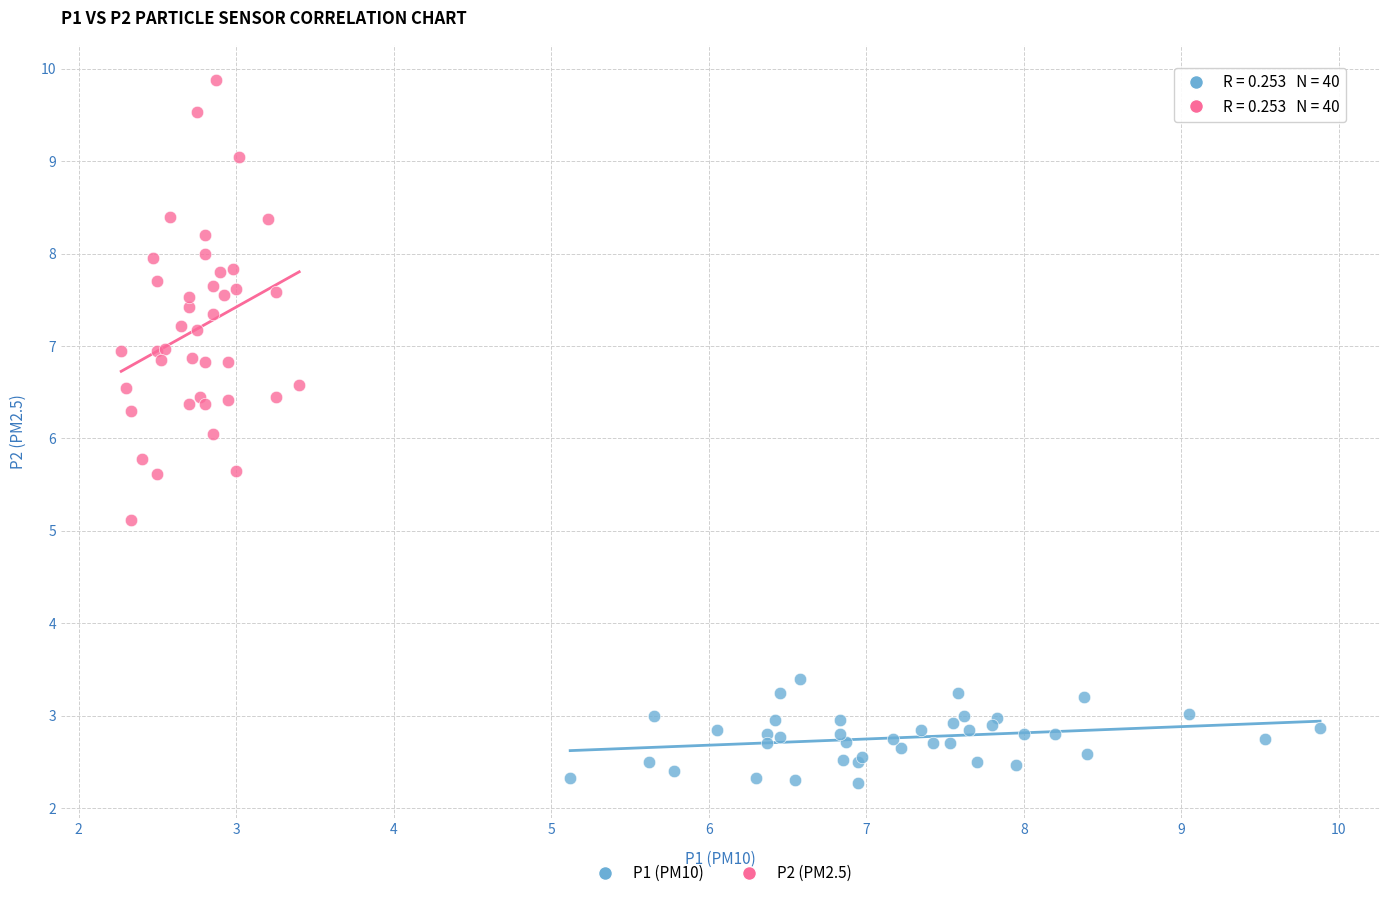

Which series has the widest spread of Y values?

P2 (PM2.5)